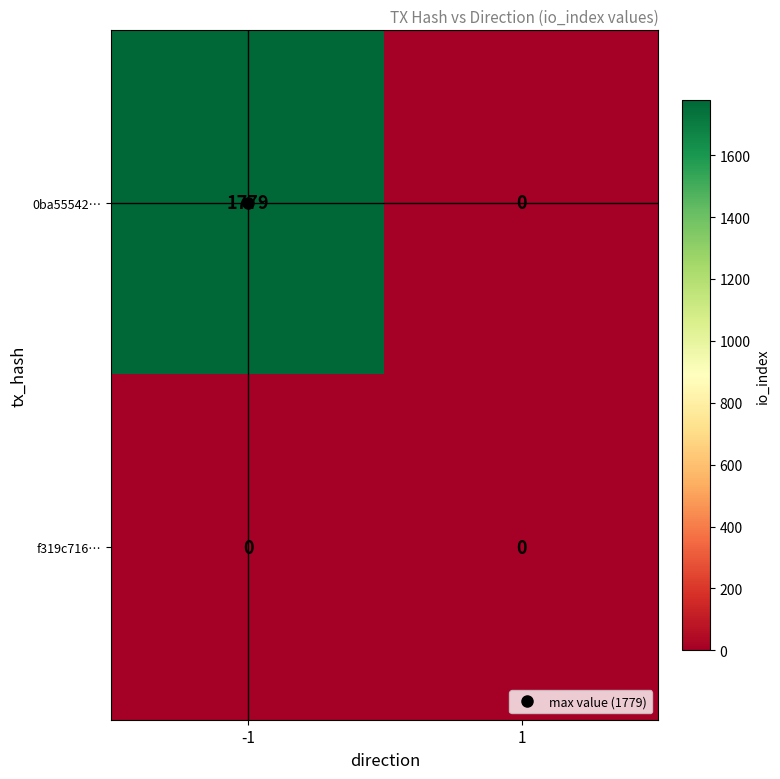

Which series changed the most between -1 and 1?

0ba55542…